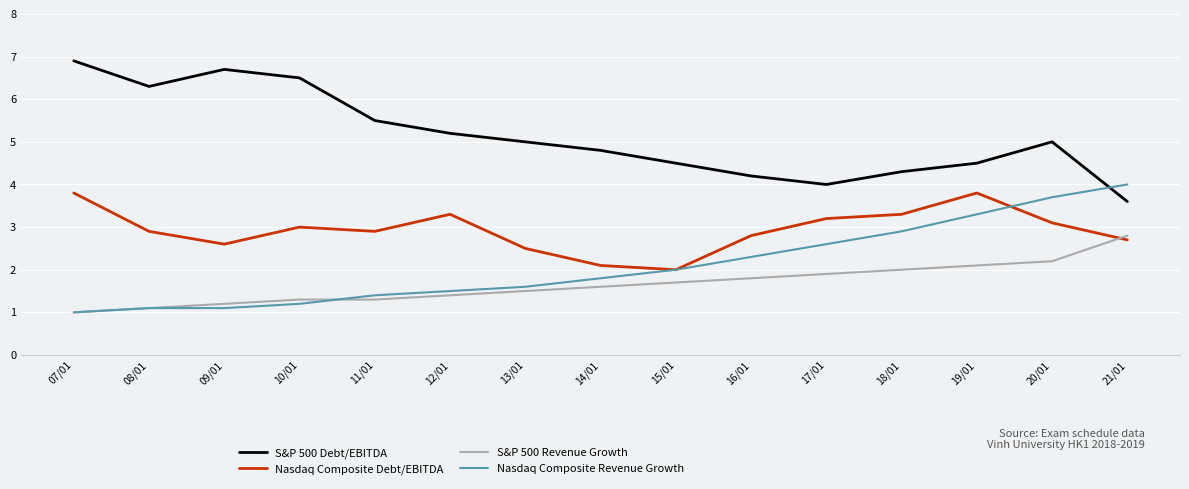

Does the chart display data point markers on the line(s)?

No